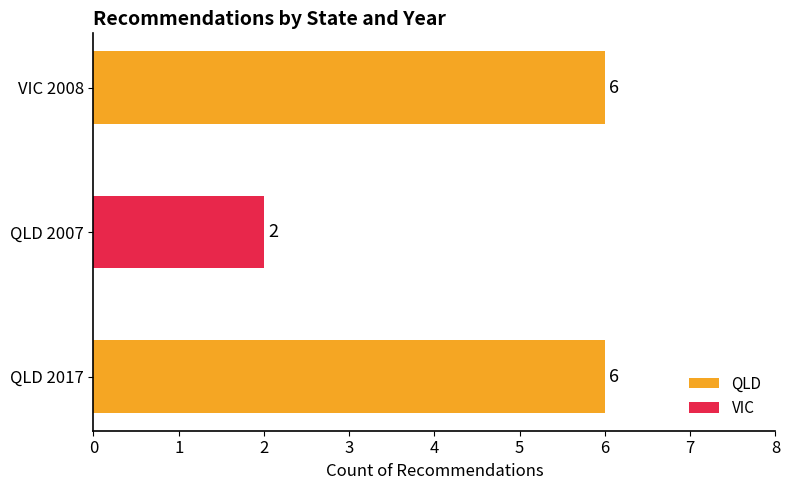

The chart shows a value of 3 at QLD 2017. True or false?

False